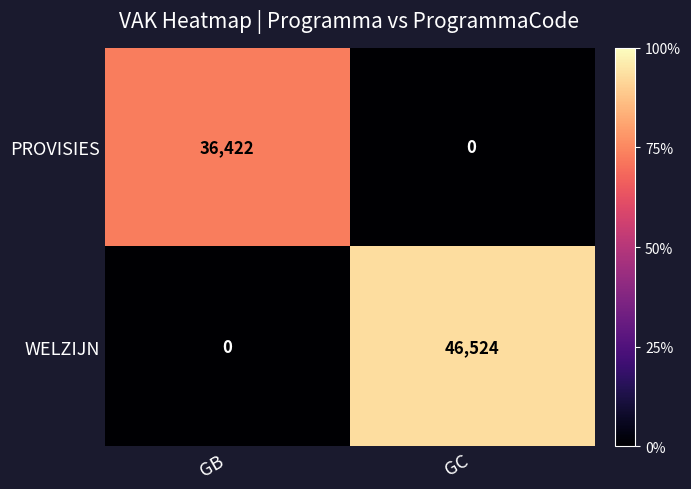

What is the difference between the maximum and minimum values in the WELZIJN series?

46524